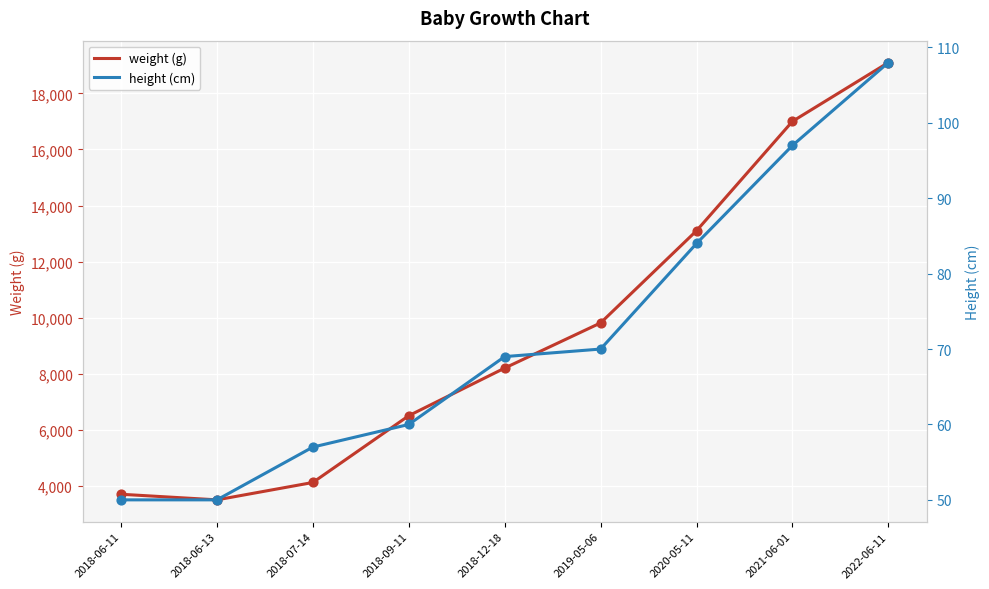

What is the total value across all series at 2018-06-13?

3550